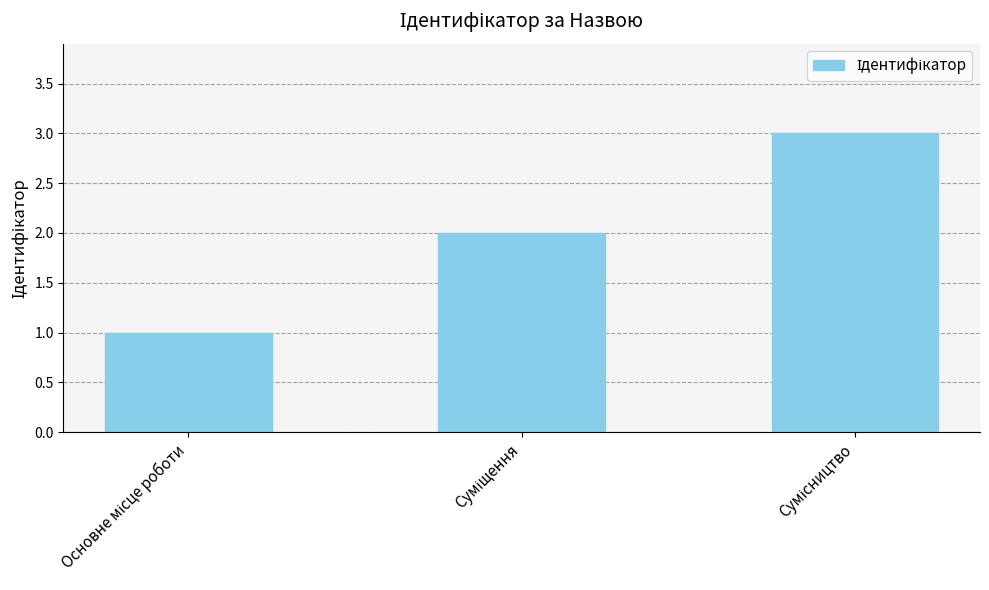

What is the difference between the maximum and minimum values?

2